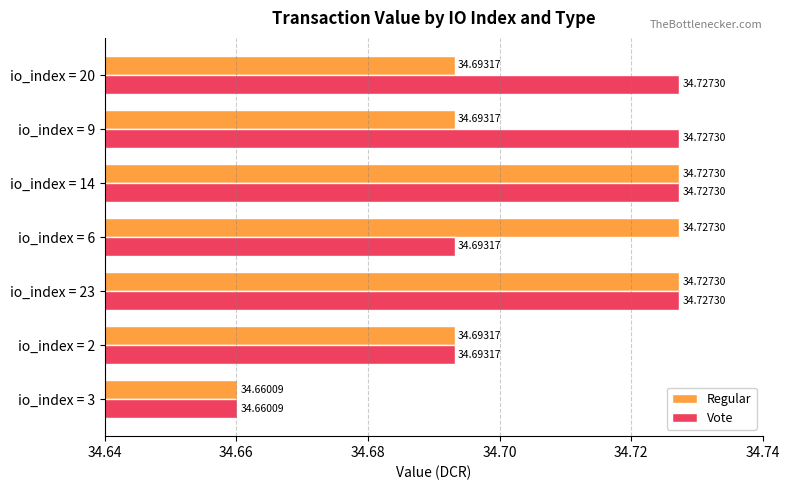

Rank the series by their average value, from highest to lowest.

Vote, Regular